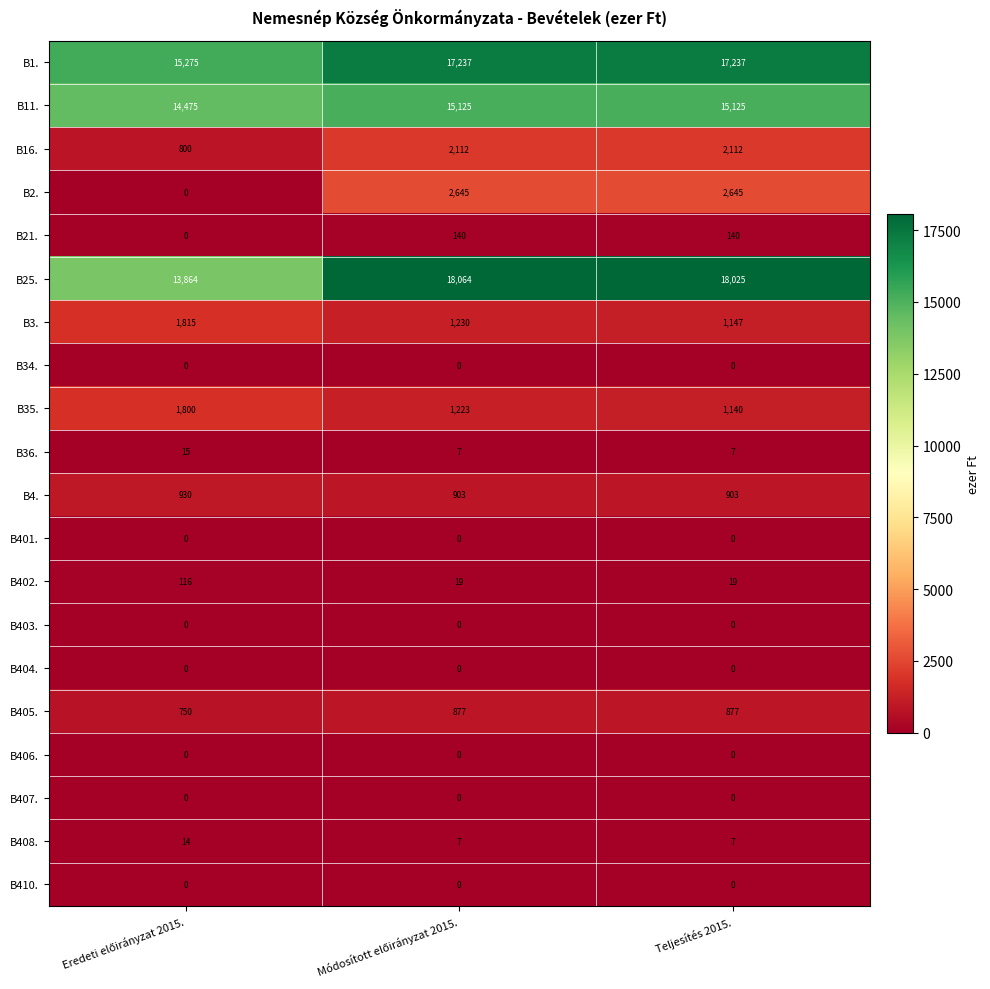

How many categories are shown in the chart?

3